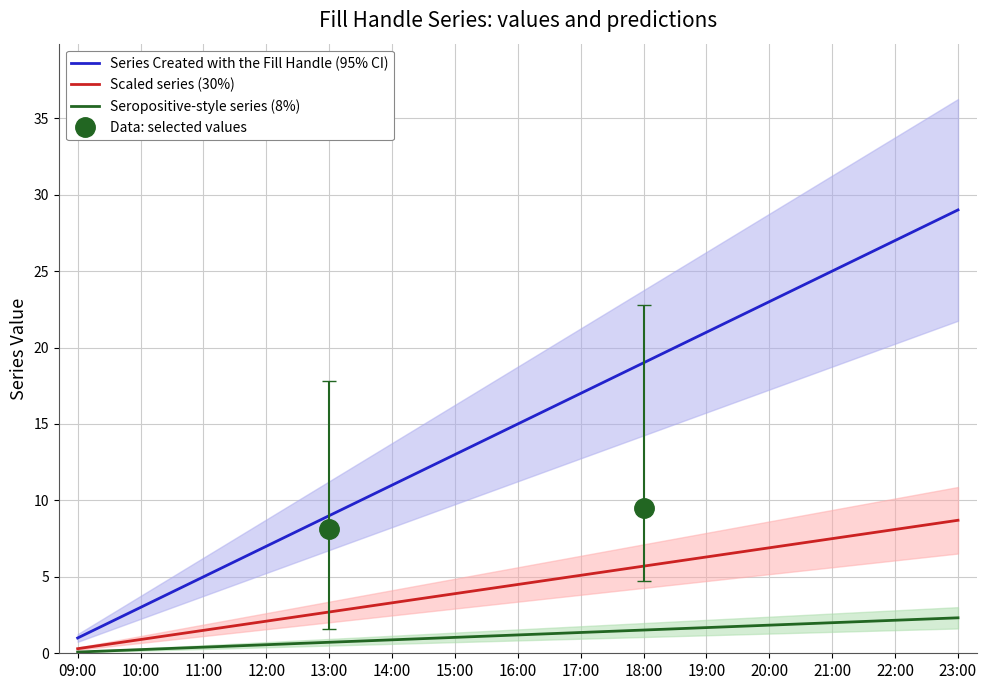

At which label does Seropositive-style series (8%) first exceed 1?

15:00